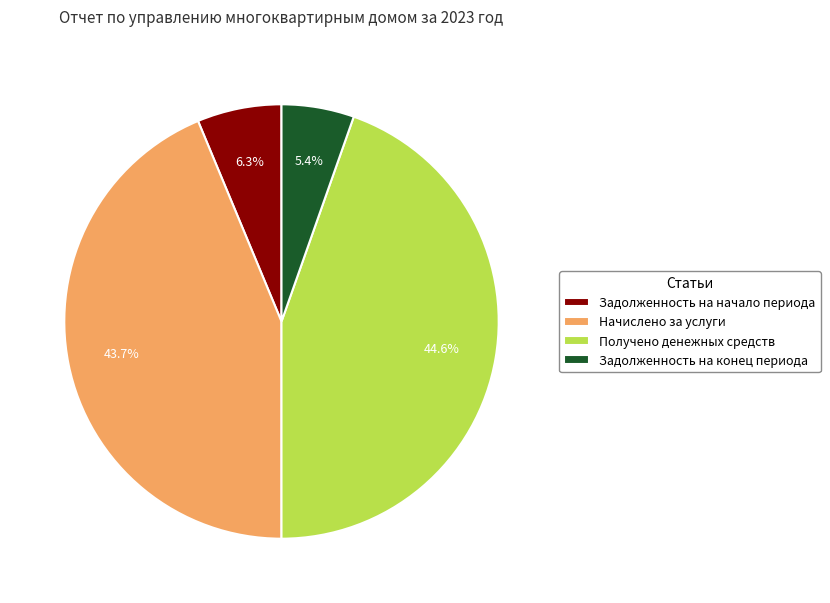

Does Задолженность на начало периода account for over 50% of the chart?

No